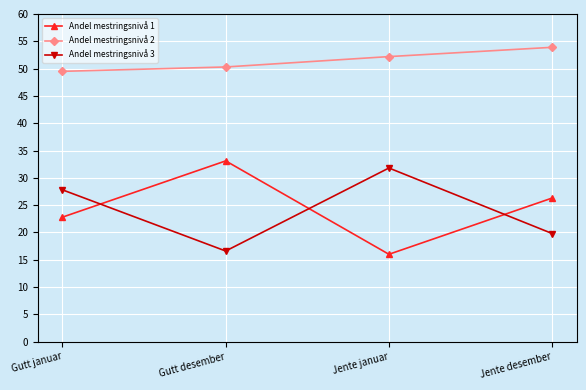

List the series in order of their peak value, lowest first.

Andel mestringsnivå 3, Andel mestringsnivå 1, Andel mestringsnivå 2